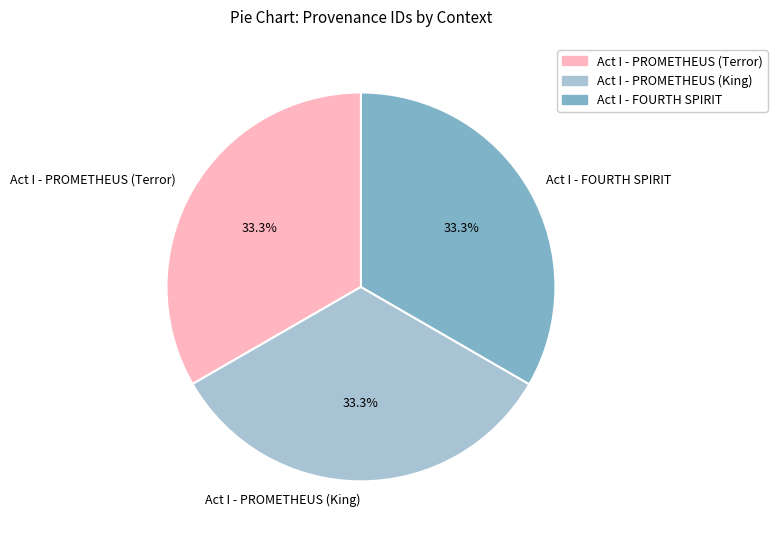

Is the sum of Act I - PROMETHEUS (King) and Act I - FOURTH SPIRIT greater than half?

Yes